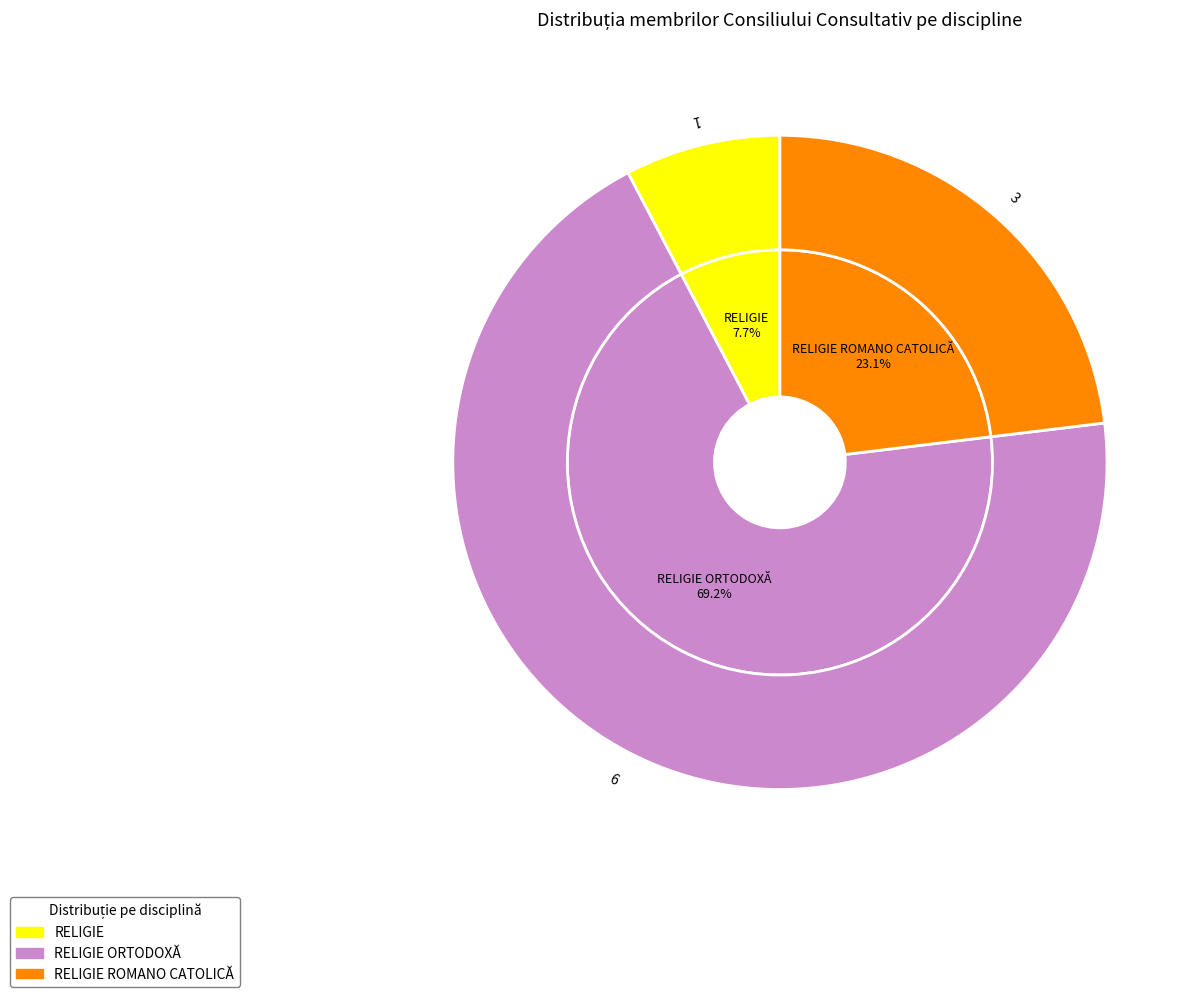

How many segments does this pie chart have?

3